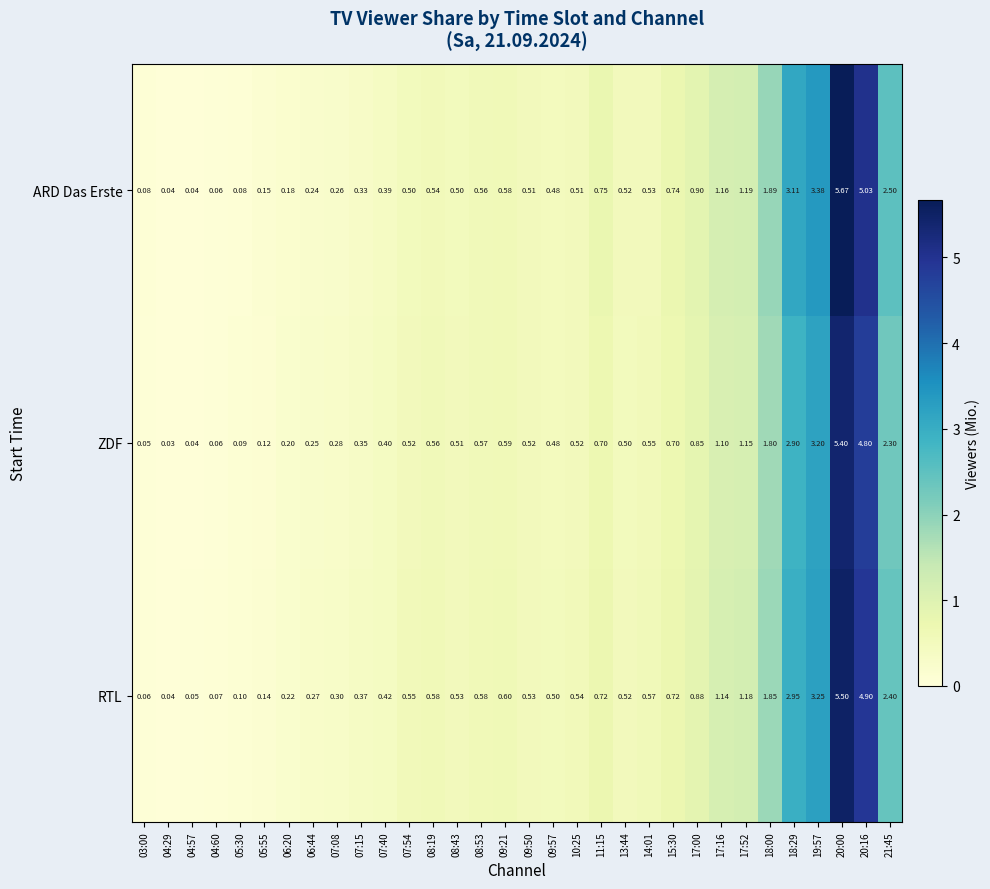

Rank the series at 06:44 from highest to lowest value.

RTL, ZDF, ARD Das Erste